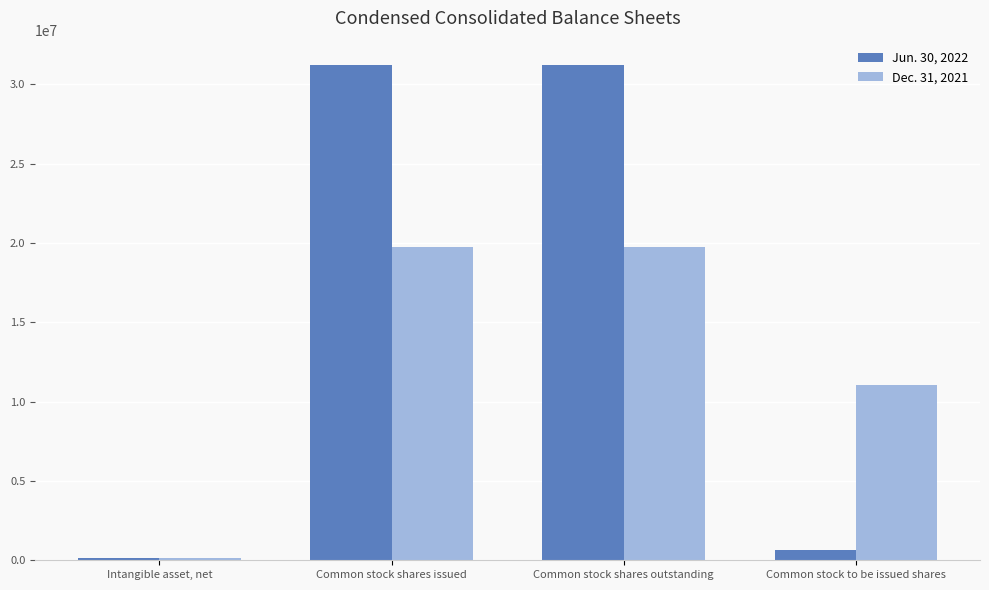

What is the total value across all series at Common stock shares issued?

50935743